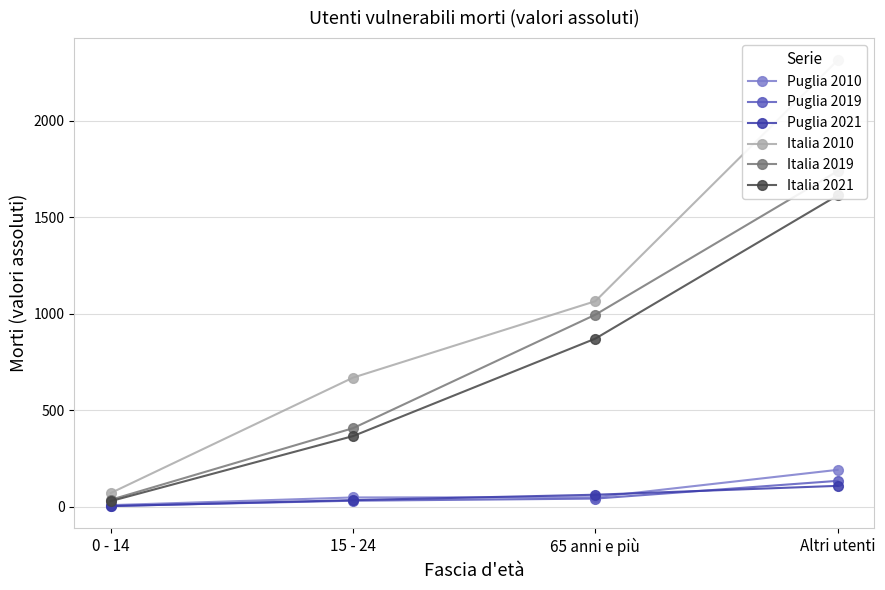

Where does the Italia 2021 series first go above 870?

Altri utenti